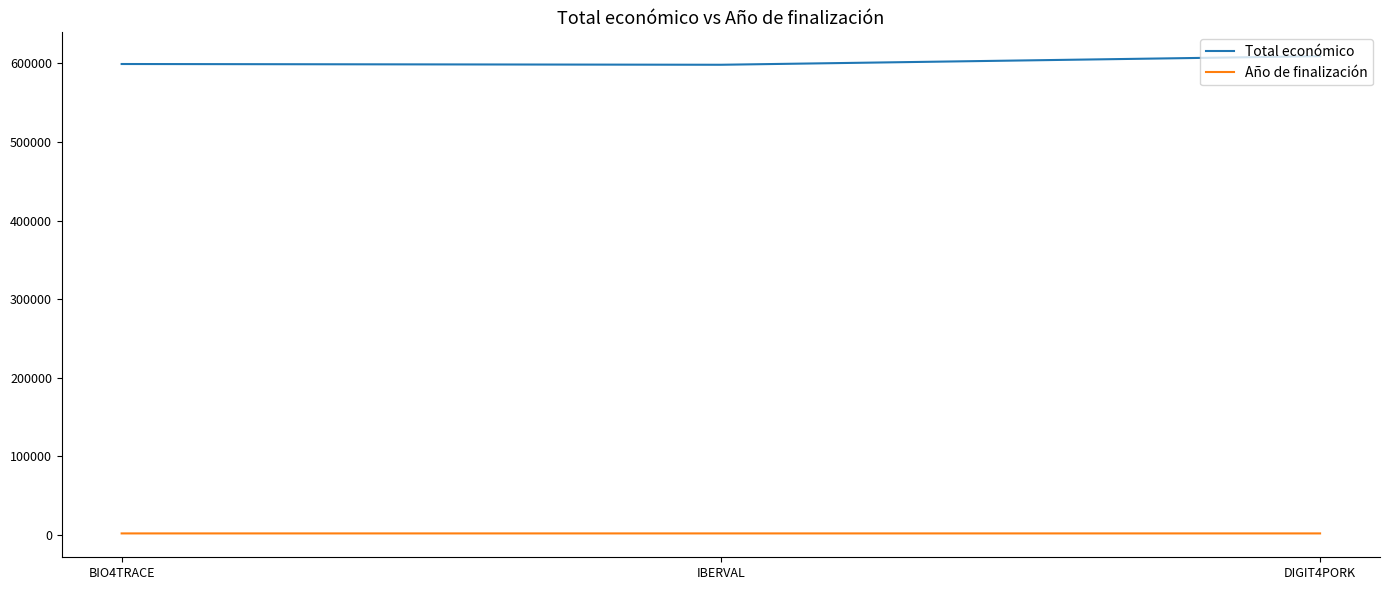

Which series has the largest range (max minus min)?

Total económico